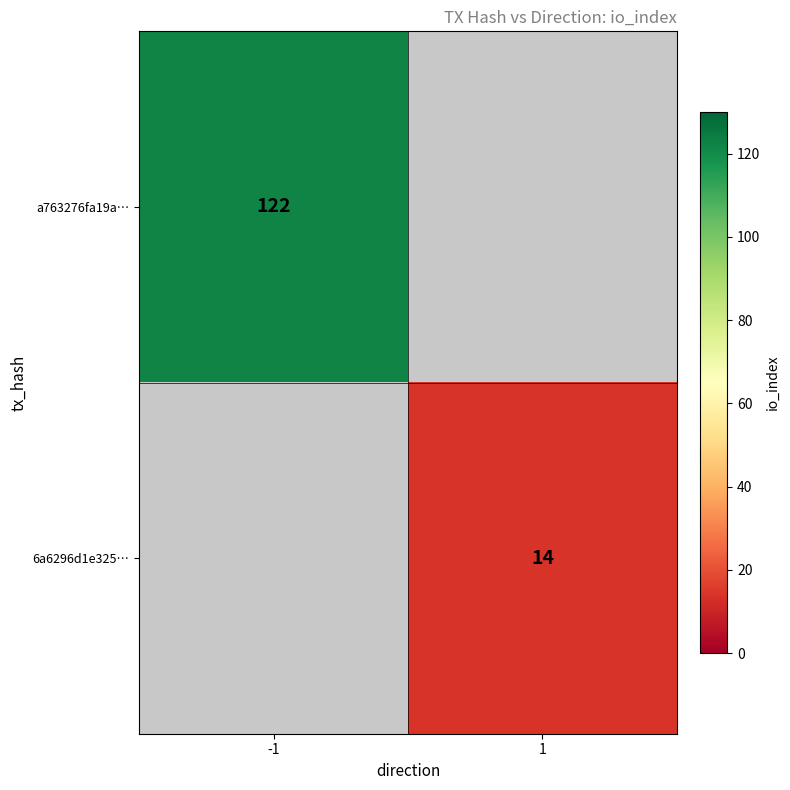

What is the minimum value shown in the chart?

14.0